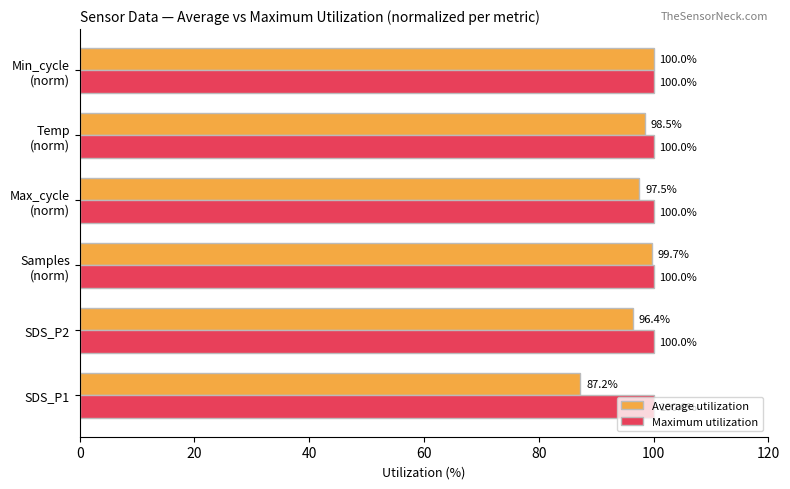

What are all the series names shown in the legend?

Average utilization, Maximum utilization